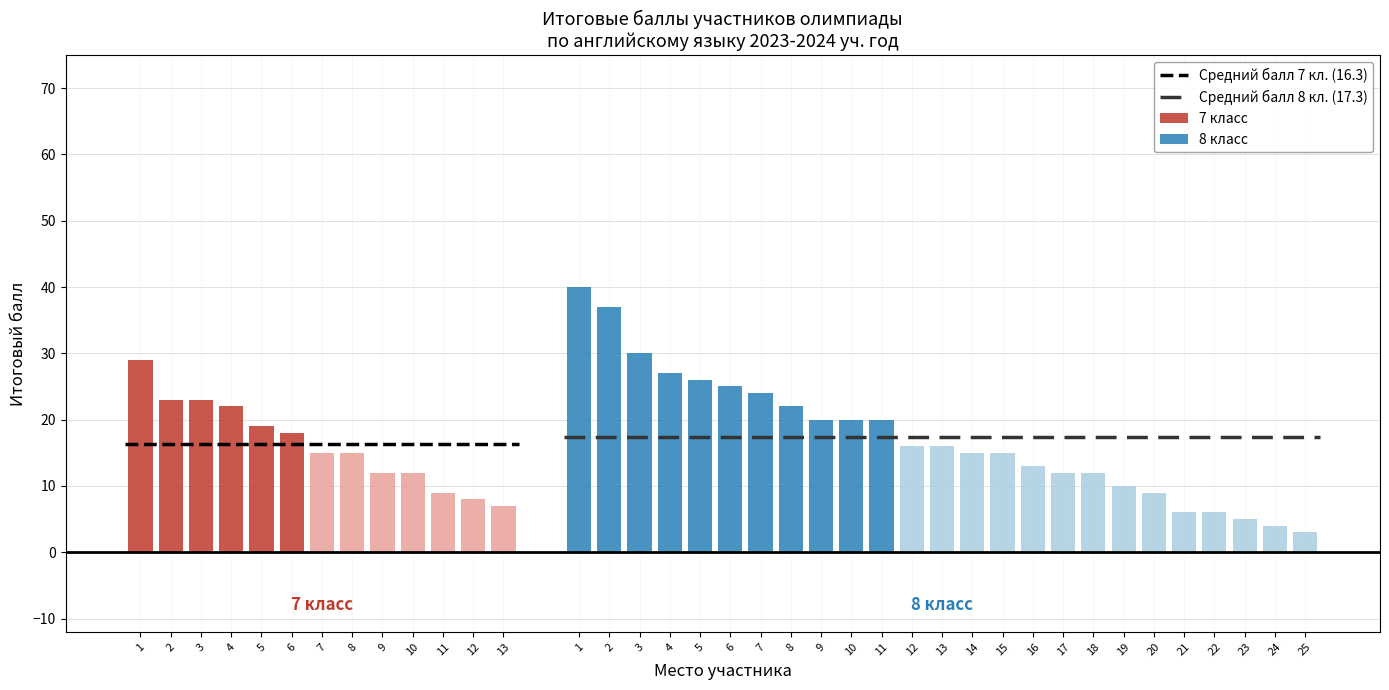

How many distinct data groups are displayed?

2